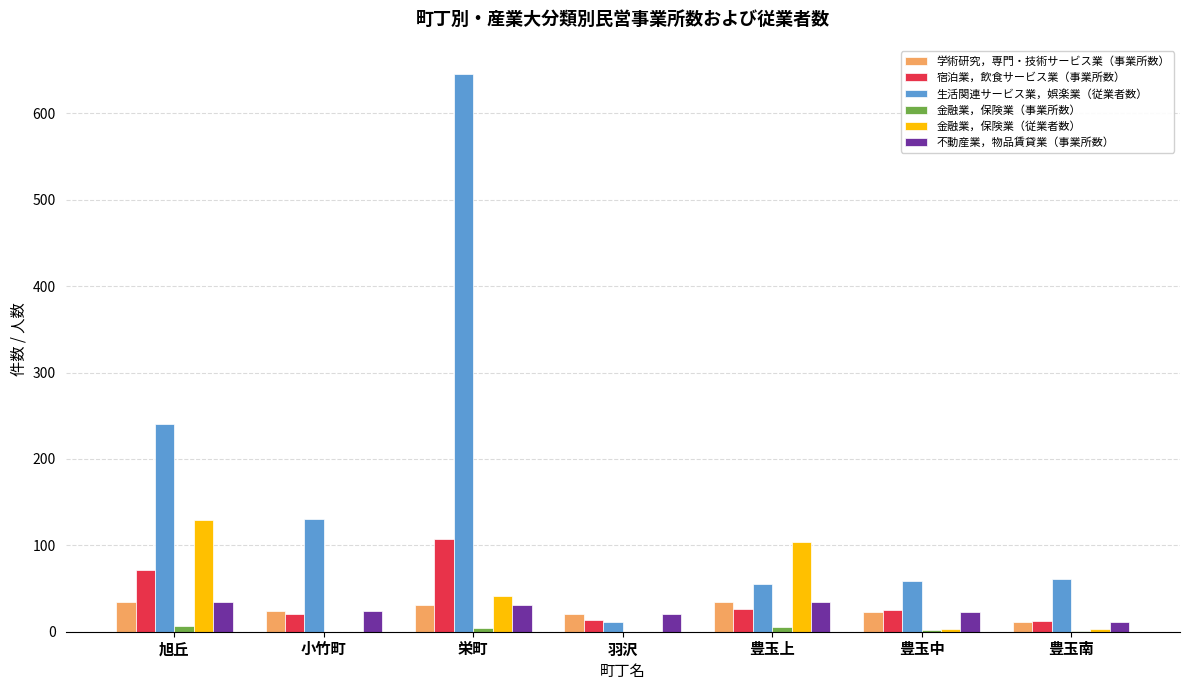

What is the sum of all 金融業，保険業（事業所数） values?

19